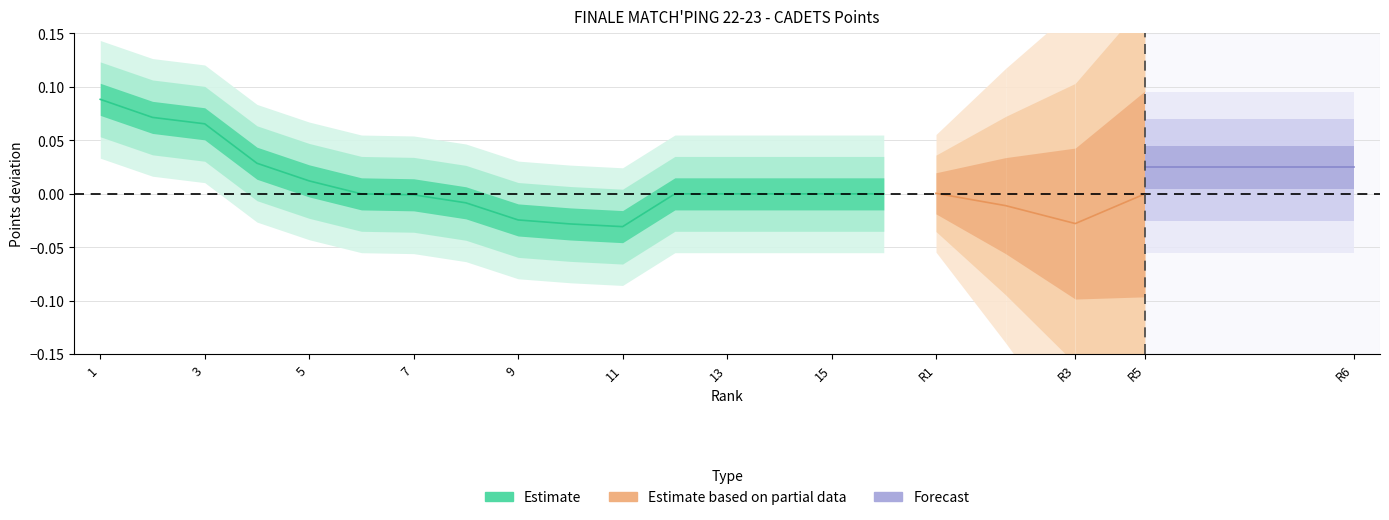

Where is the first local minimum?

11